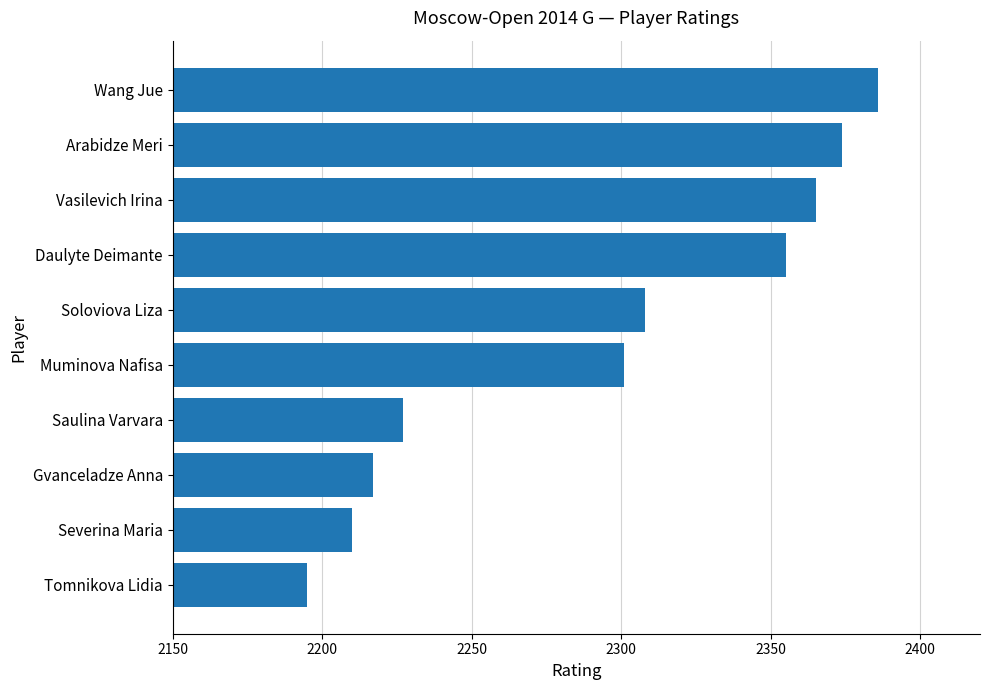

Reading bottom to top, transcribe all the data shown in this chart.

Tomnikova Lidia=2195	Severina Maria=2210	Gvanceladze Anna=2217	Saulina Varvara=2227	Muminova Nafisa=2301	Soloviova Liza=2308	Daulyte Deimante=2355	Vasilevich Irina=2365	Arabidze Meri=2374	Wang Jue=2386